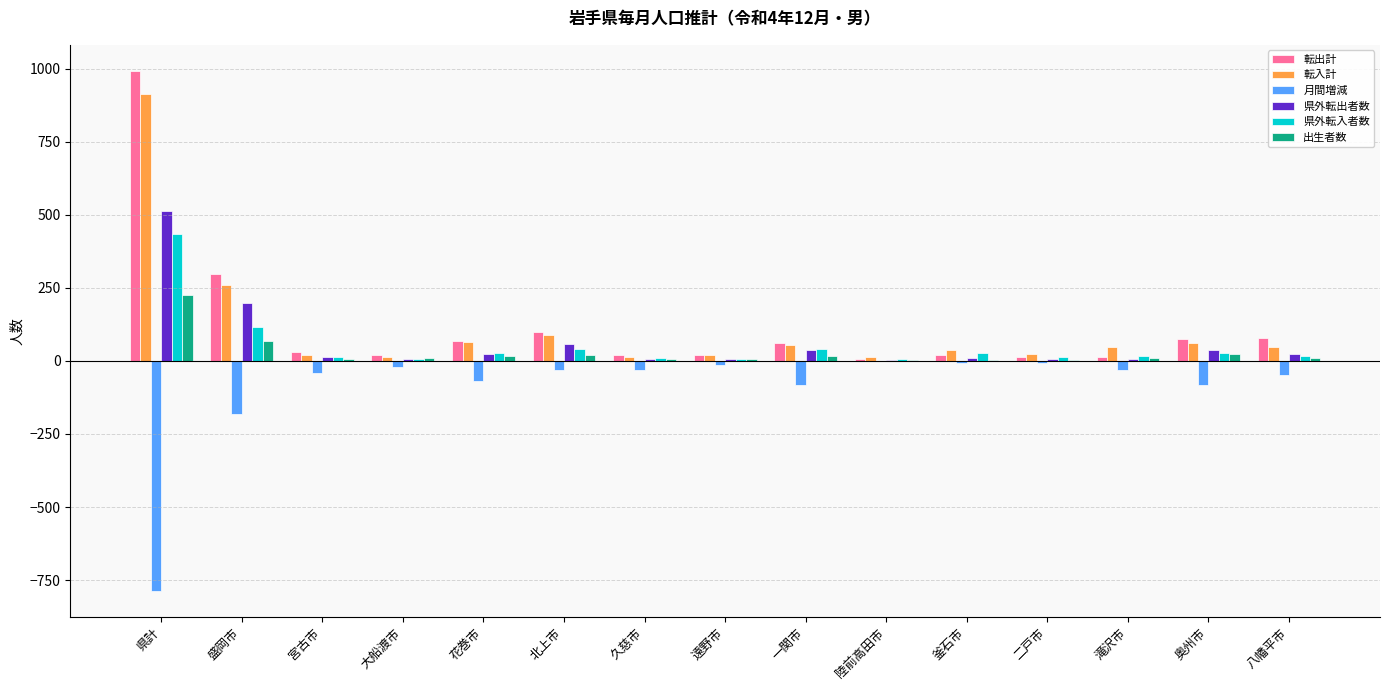

What is the highest value of the 転入計 series?

915